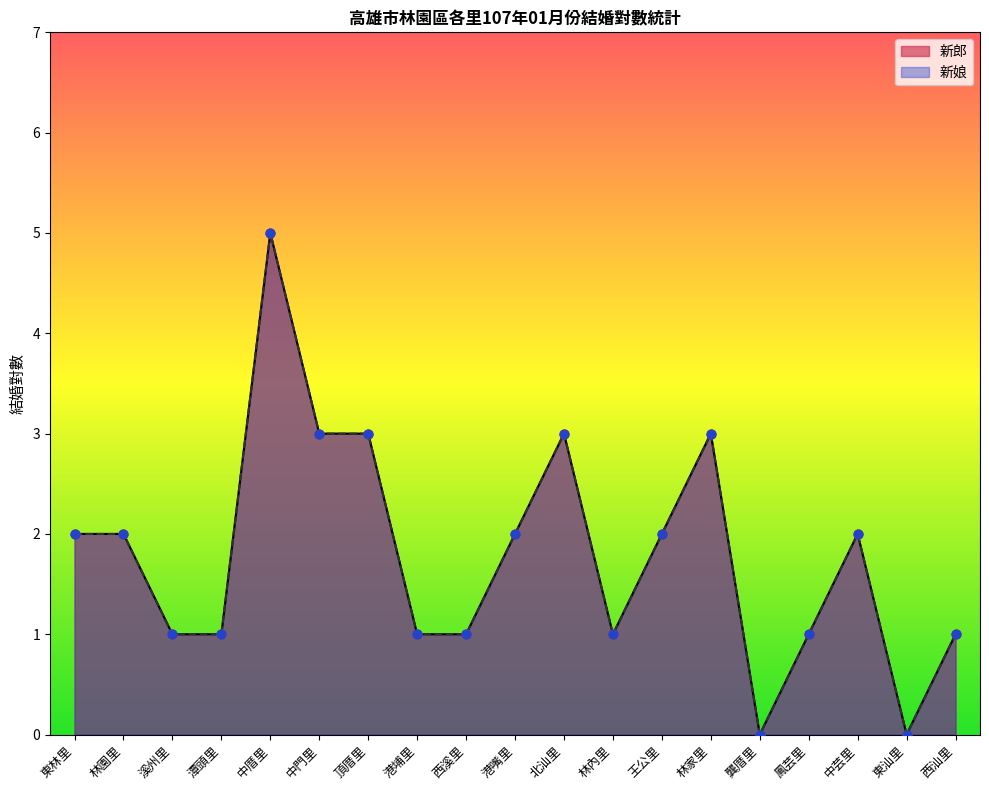

What are all the series names shown in the legend?

新郎, 新娘